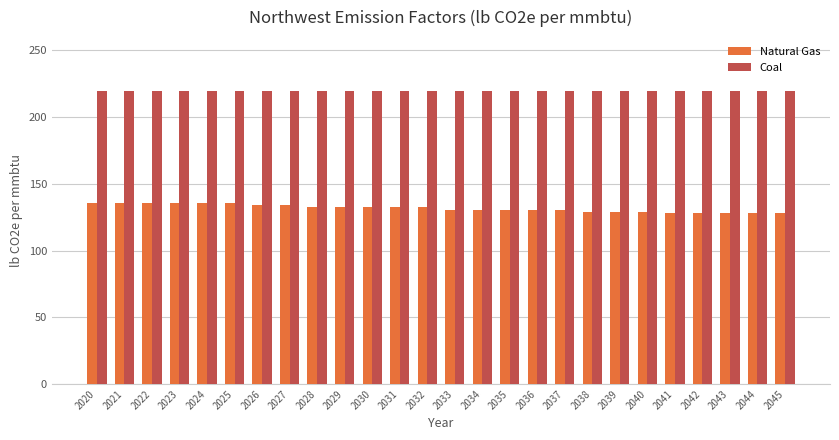

List the series in order of their overall mean, lowest first.

Natural Gas, Coal